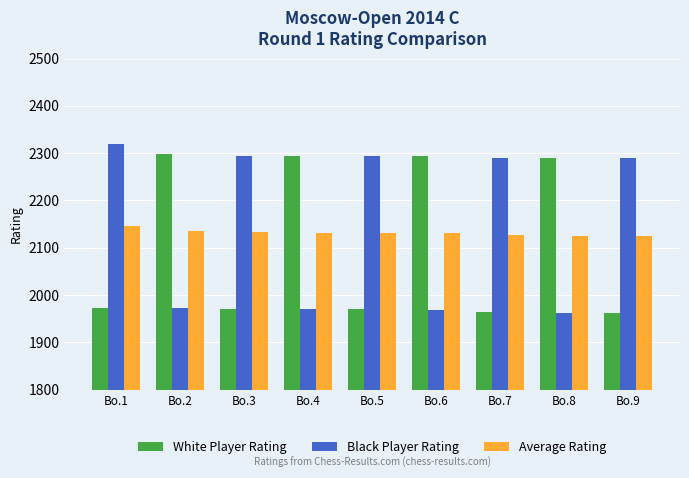

Rank the series by their maximum value, from highest to lowest.

Black Player Rating, White Player Rating, Average Rating